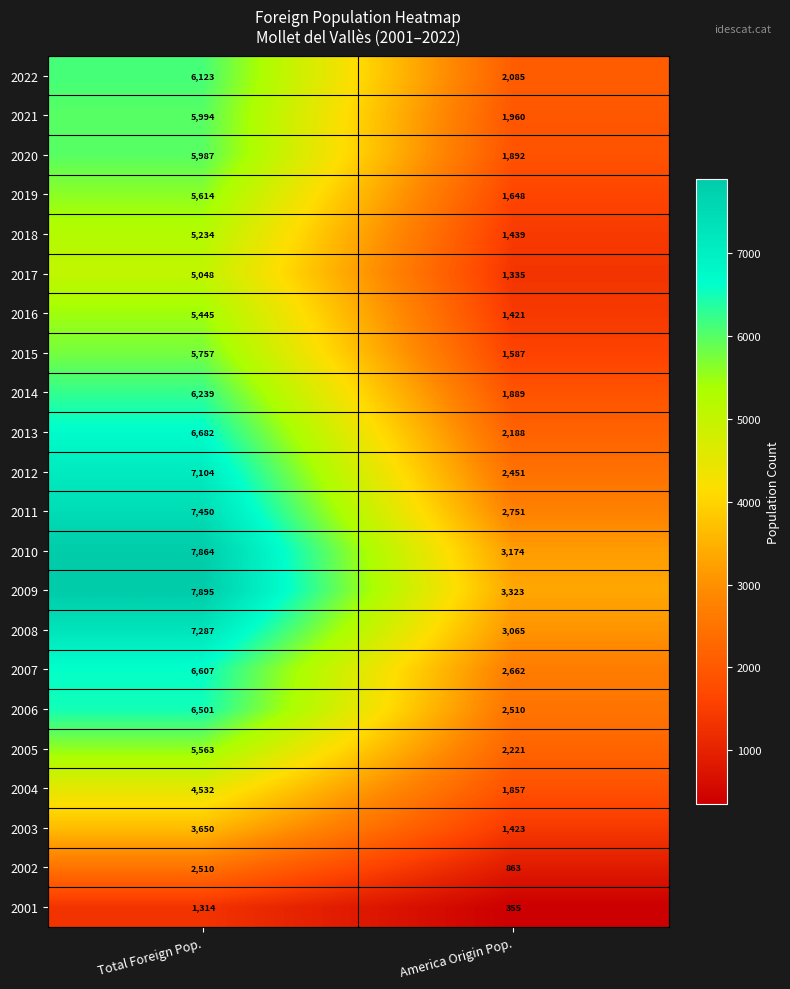

What is the spread (max minus min) of values at America Origin Pop.?

2968